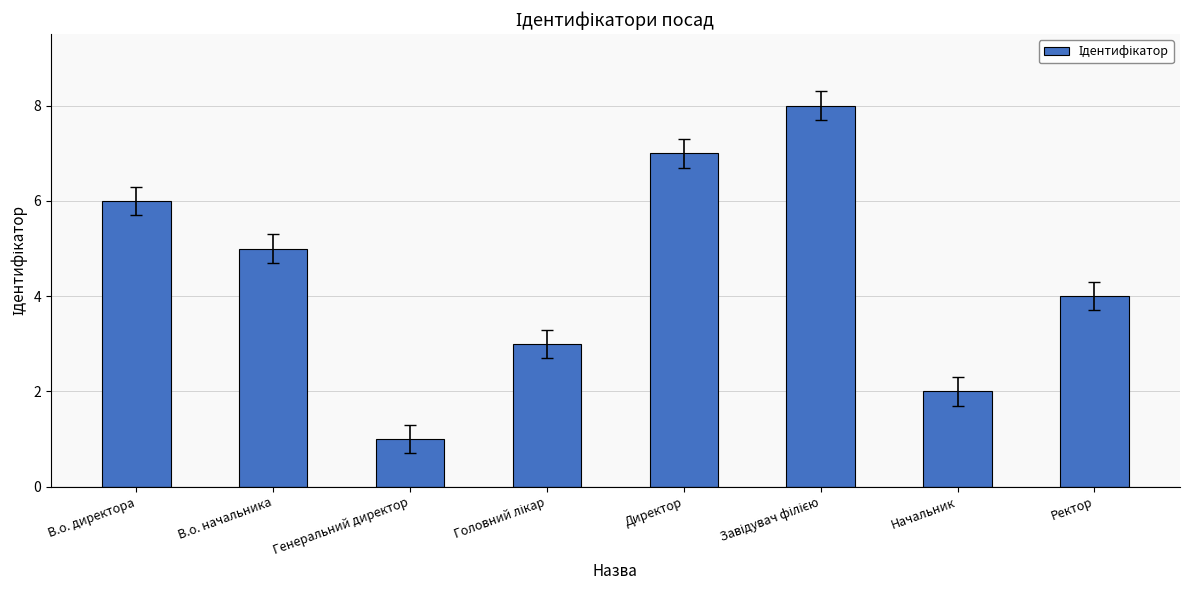

Approximately how many times larger is the value at Ректор compared to Генеральний директор?

4.0